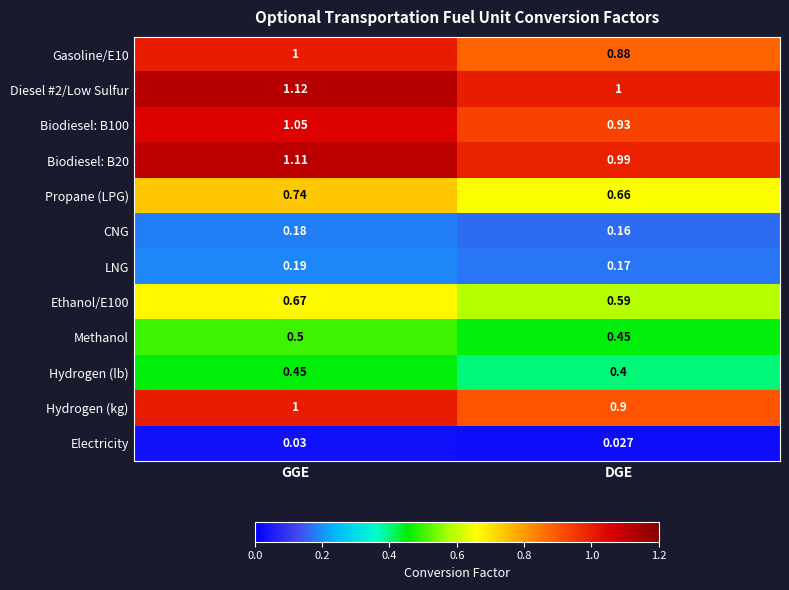

At which category does the chart reach its minimum across all series?

DGE